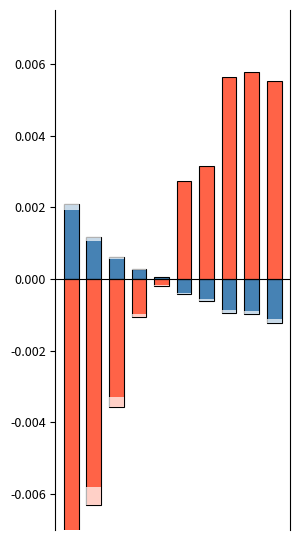

Reading right to left, transcribe all the data shown in this chart.

AAC (%): 9=-0.0	8=-0.0	7=-0.0	6=-0.0	5=-0.0	4=0.0	3=0.0	2=0.0	1=0.0	0=0.0
DSS1 (arb.): 9=0.0	8=0.0	7=0.0	6=0.0	5=0.0	4=-0.0	3=-0.0	2=-0.0	1=-0.0	0=-0.0